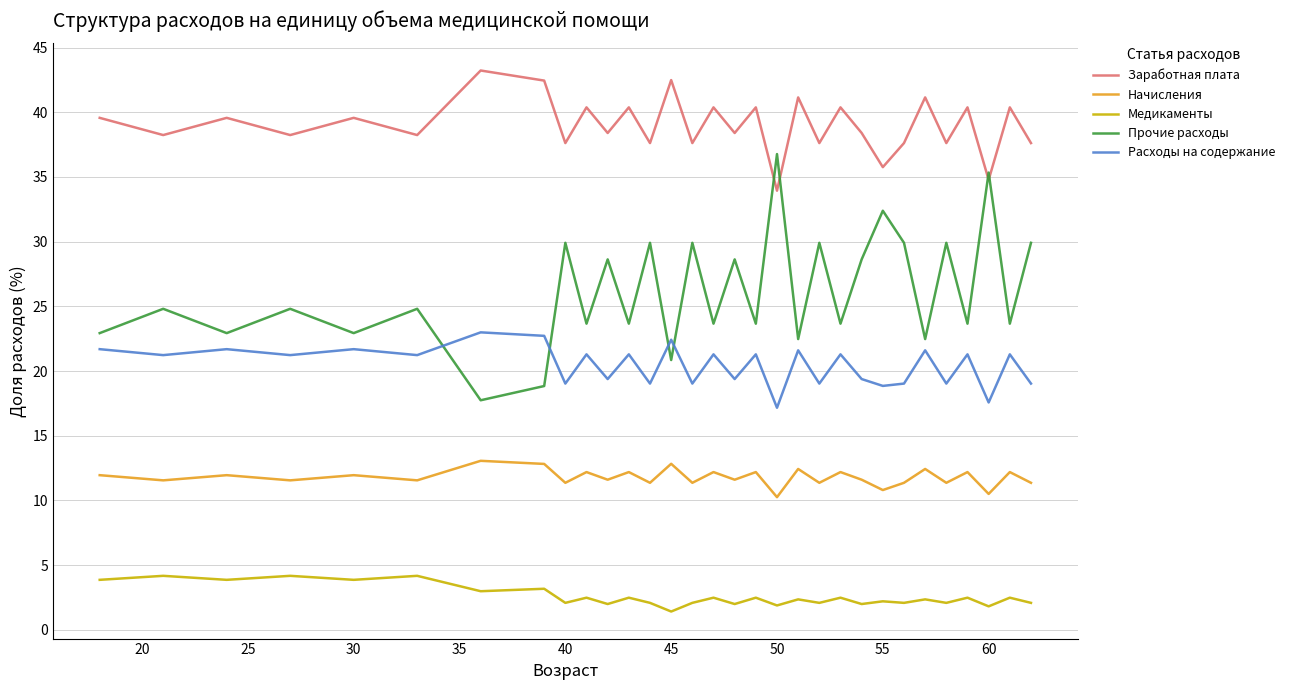

True or false: Медикаменты and Расходы на содержание intersect in this chart.

False